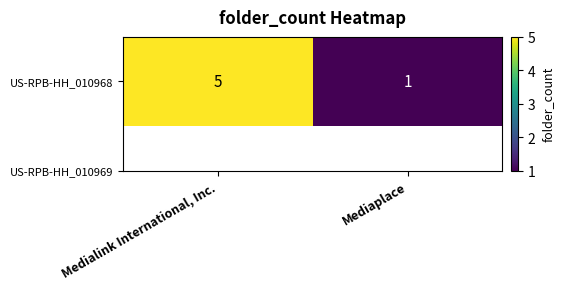

The value at Medialink International, Inc. is 7. True or false?

False